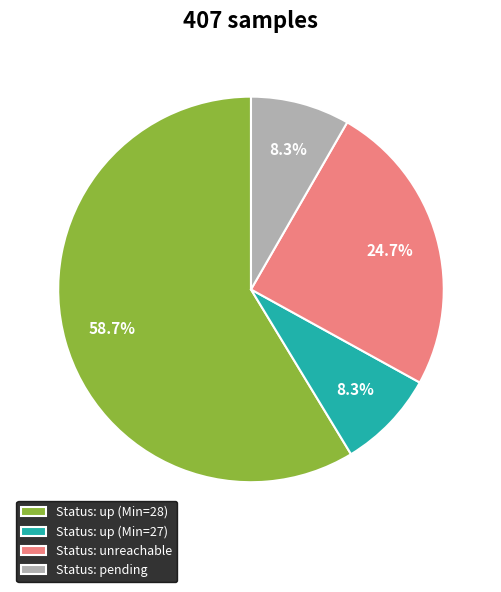

Does Status: up (Min=28) account for over 50% of the chart?

Yes